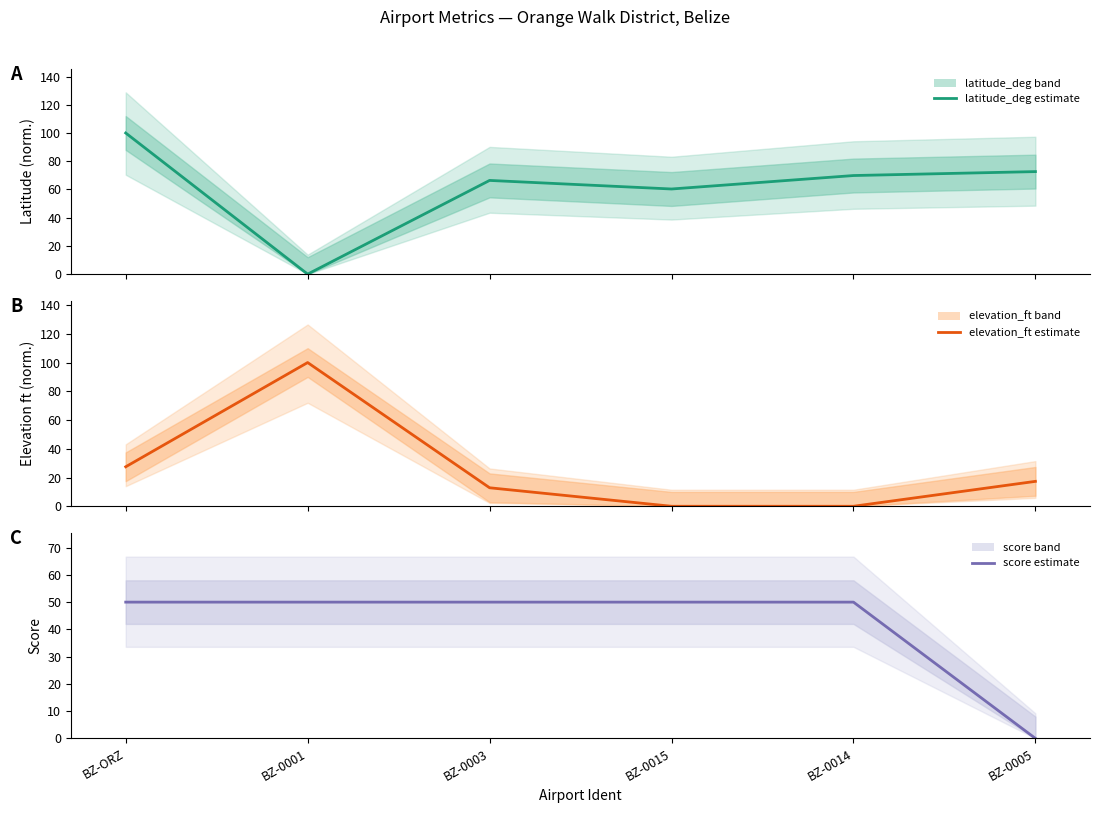

At how many categories does at least one series exceed 69?

4